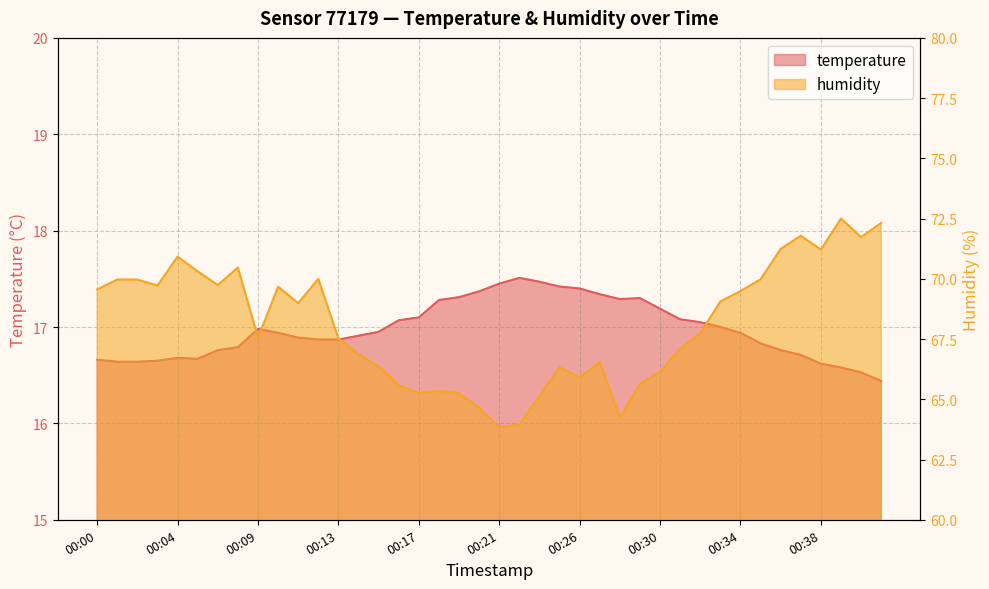

At which category does temperature reach its first local valley?

00:06